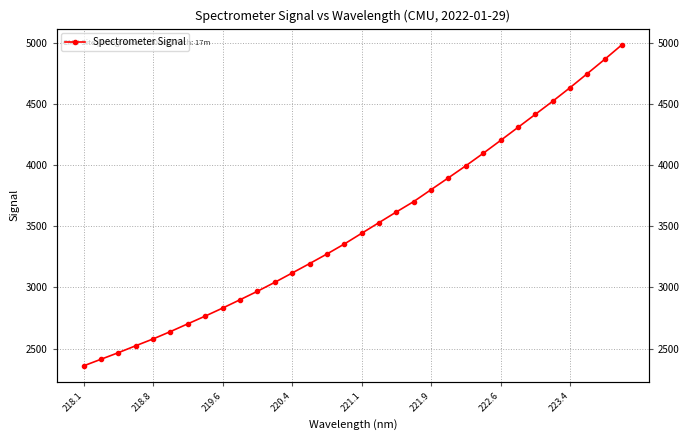

What is the minimum value shown in the chart?

2358.0